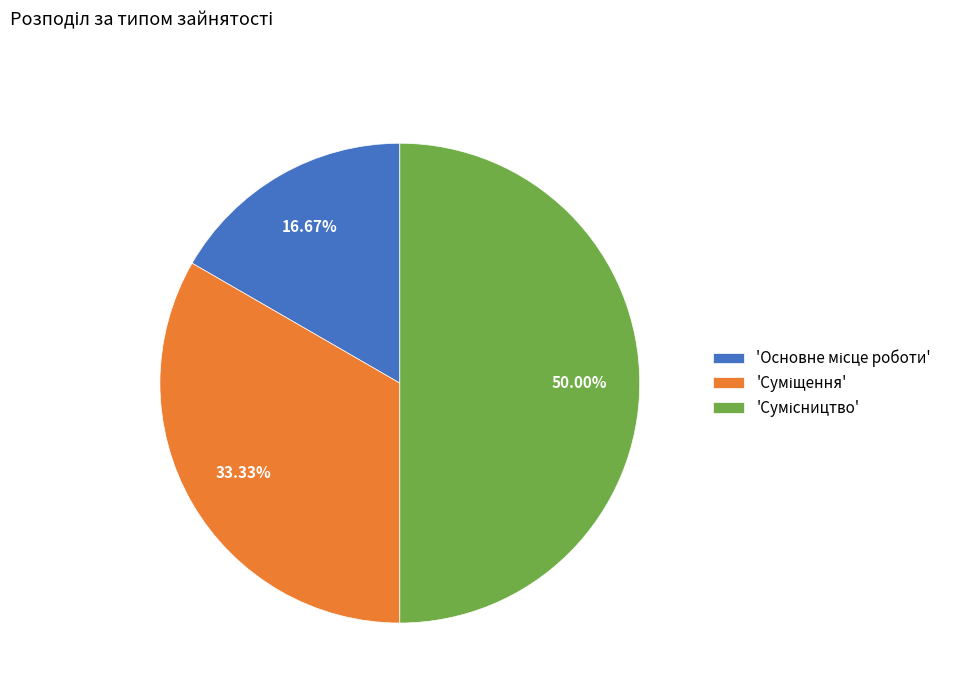

Count the number of slices in the pie.

3